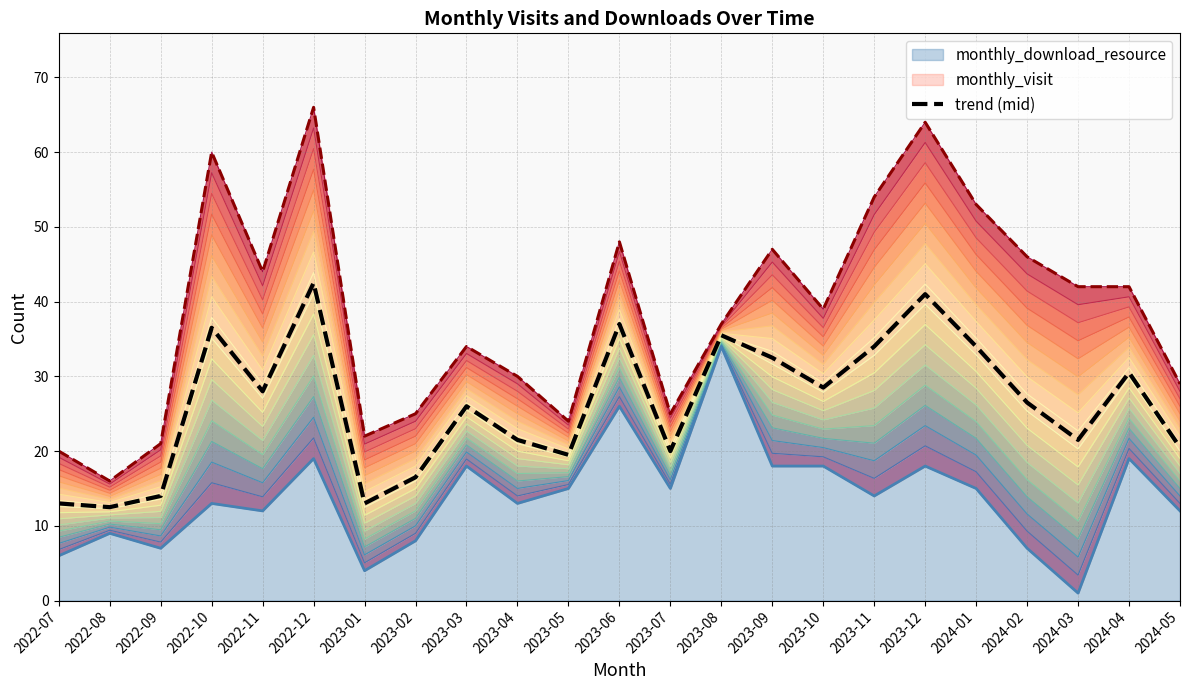

Which has a higher value, 2024-03 or 2023-03?

2023-03